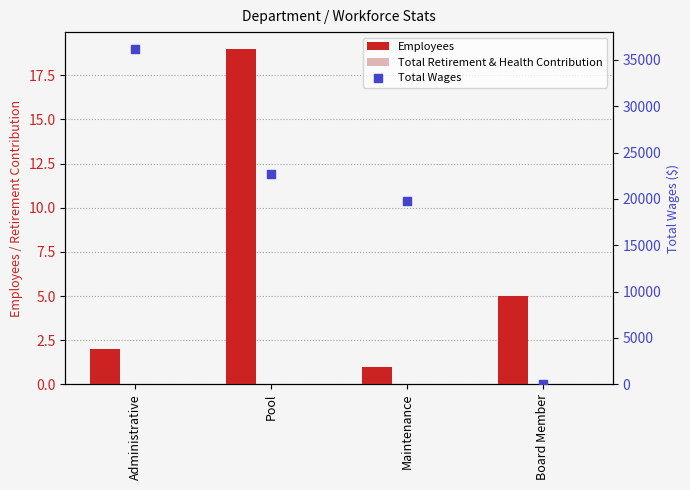

Is the value of Employees at Board Member greater than the value of Total Wages at Board Member?

Yes